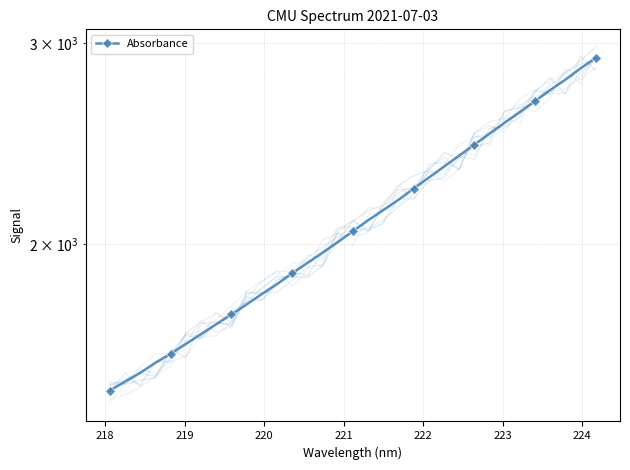

True or false: the data shows 2444.8 at 24.

True